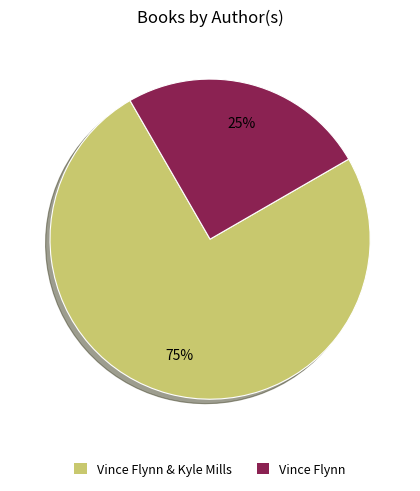

To the nearest percent, what is the average slice percentage?

50%